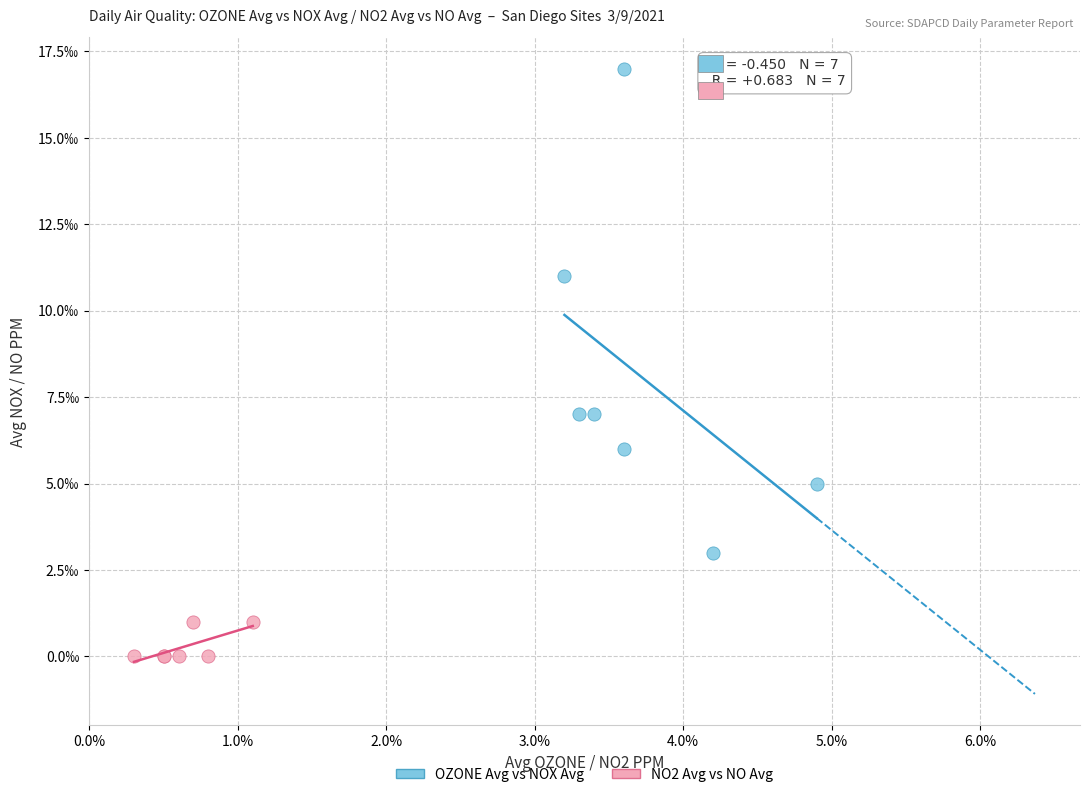

Which series reaches the minimum Y coordinate?

NO2 Avg vs NO Avg